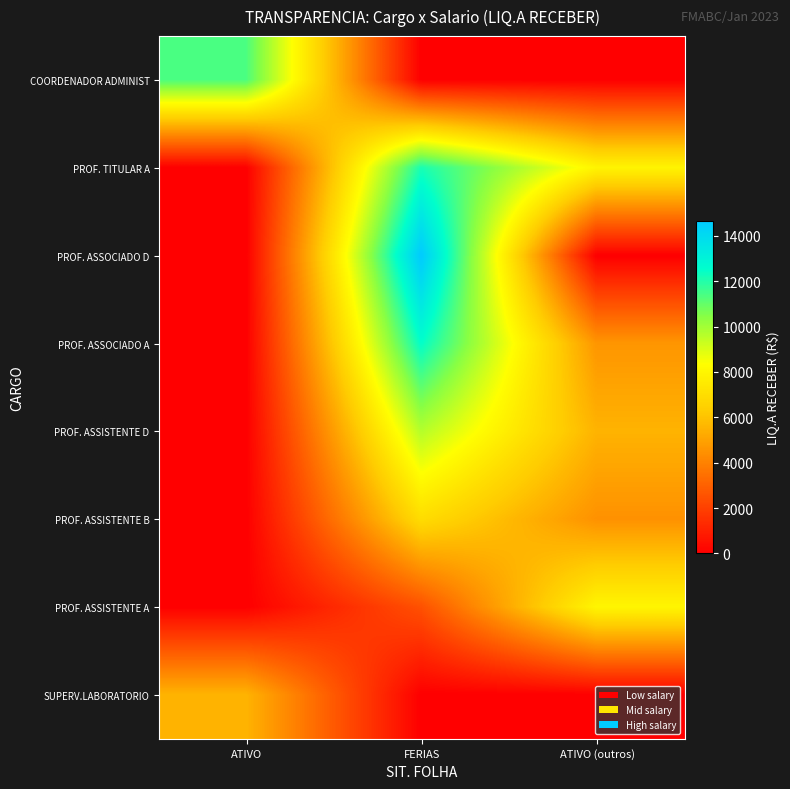

Between ATIVO and ATIVO (outros), which is larger?

ATIVO